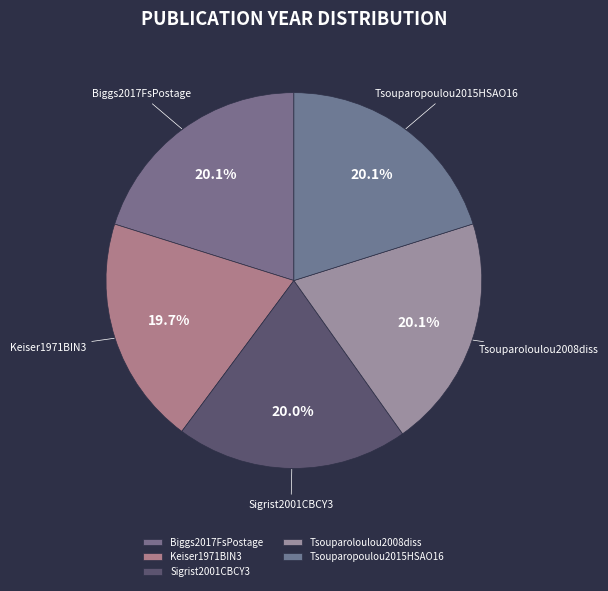

Does Tsouparopoulou2015HSAO16 represent more than half of the total?

No